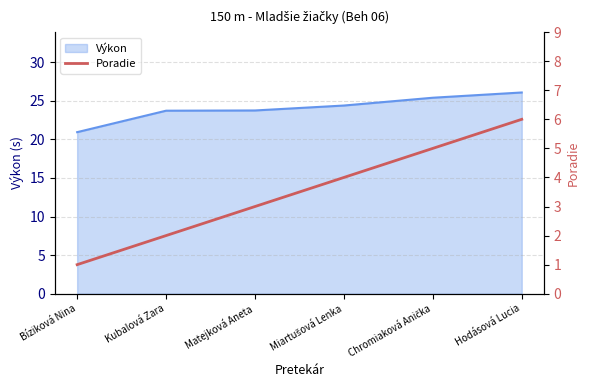

Read the Výkon value at Hodásová Lucia.

26.1